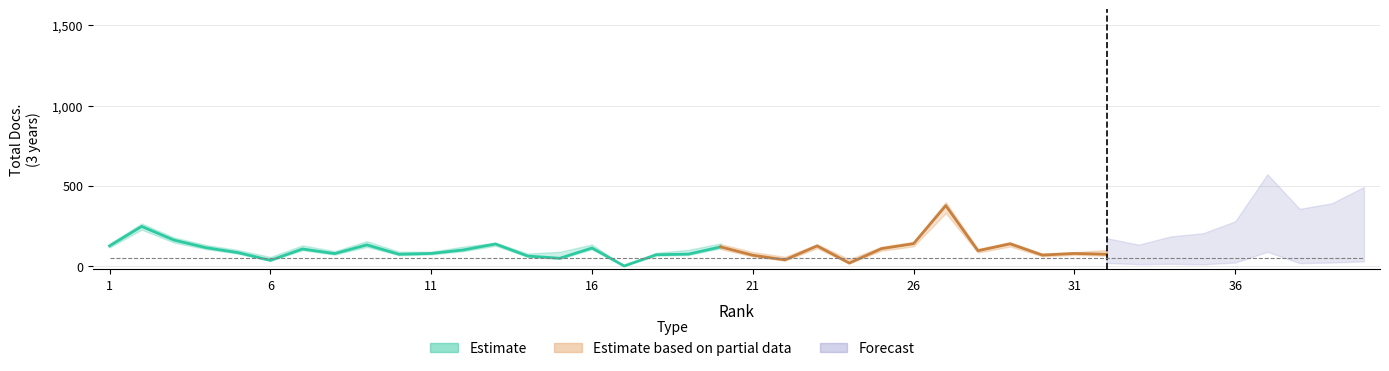

At which category does the chart reach its peak across all series?

27